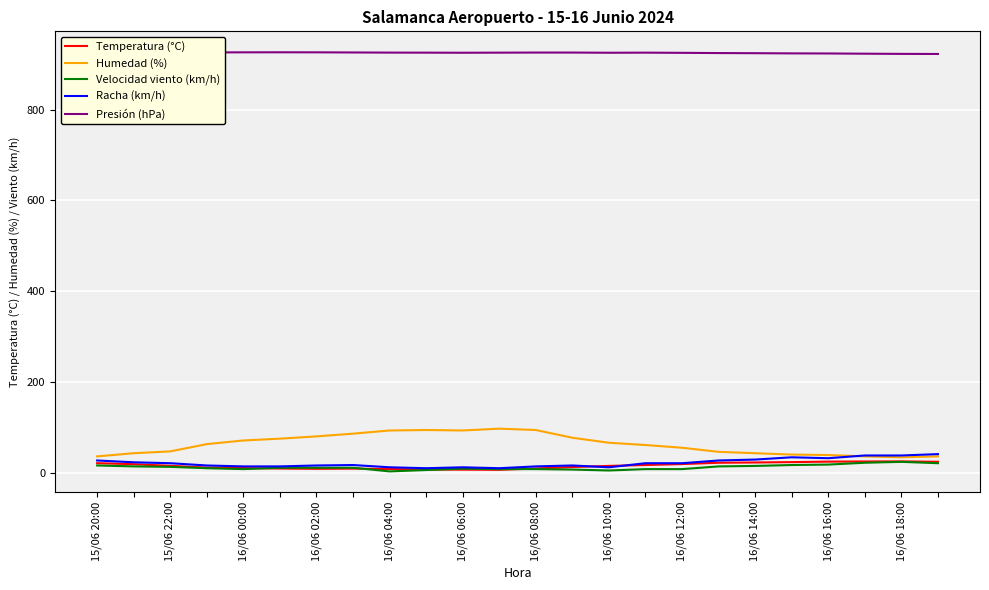

True or false: Racha (km/h) and Presión (hPa) intersect in this chart.

False